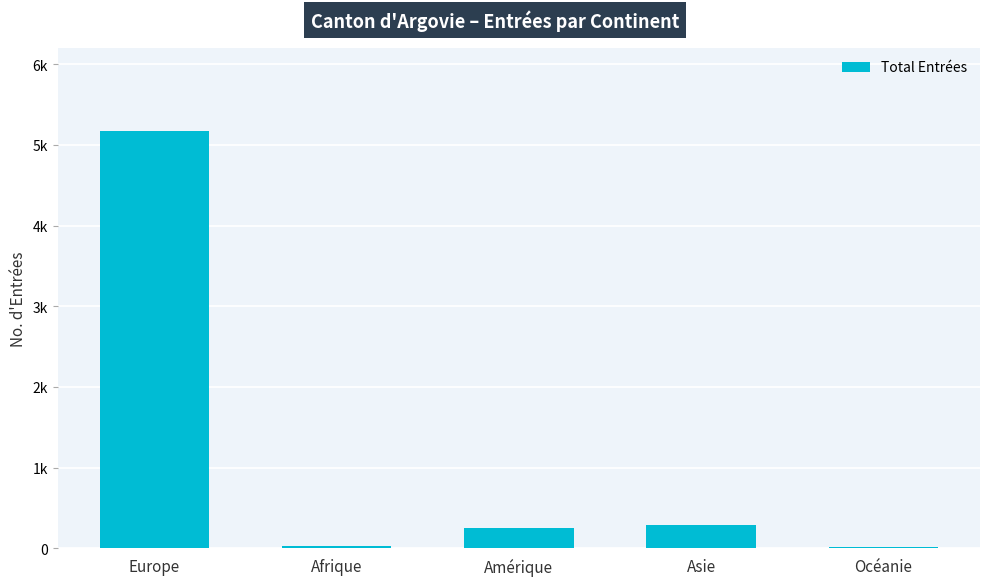

Reading left to right, list all the values displayed in this chart.

Europe=5169	Afrique=32	Amérique=245	Asie=292	Océanie=9